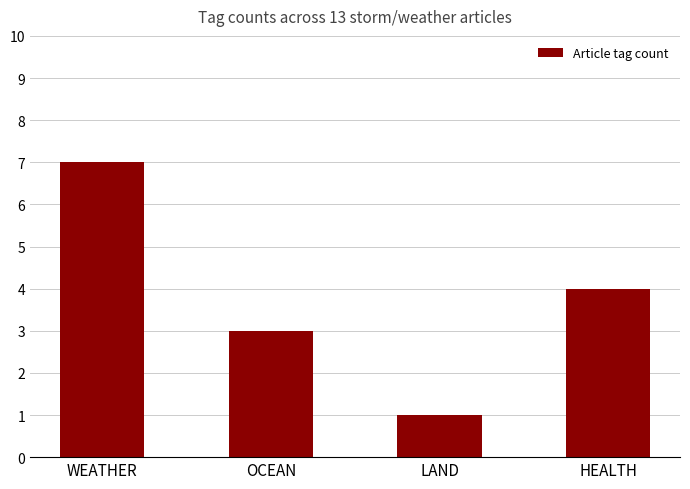

Reading left to right, list all the values displayed in this chart.

7	3	1	4